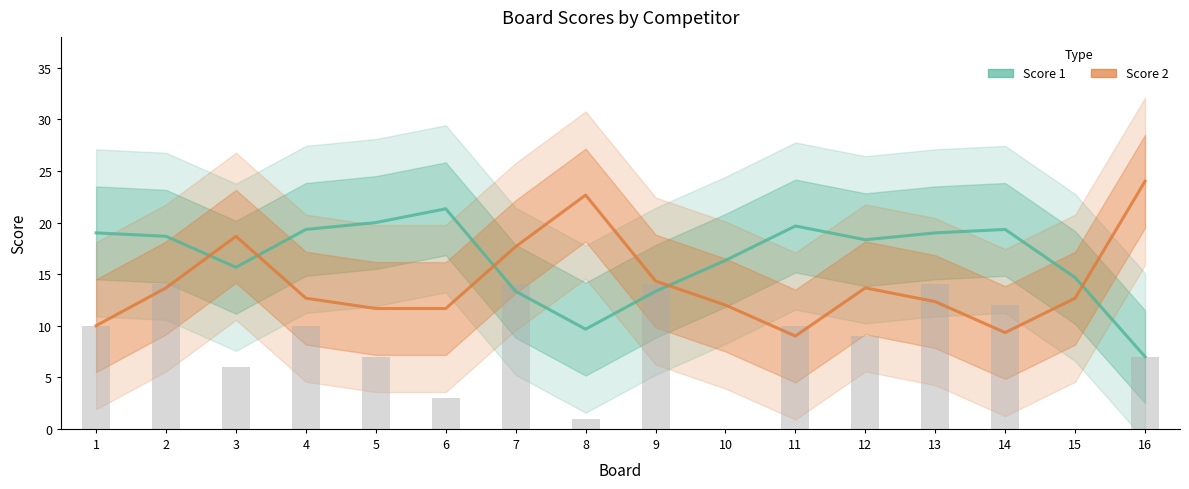

How many data points does each series have?

16